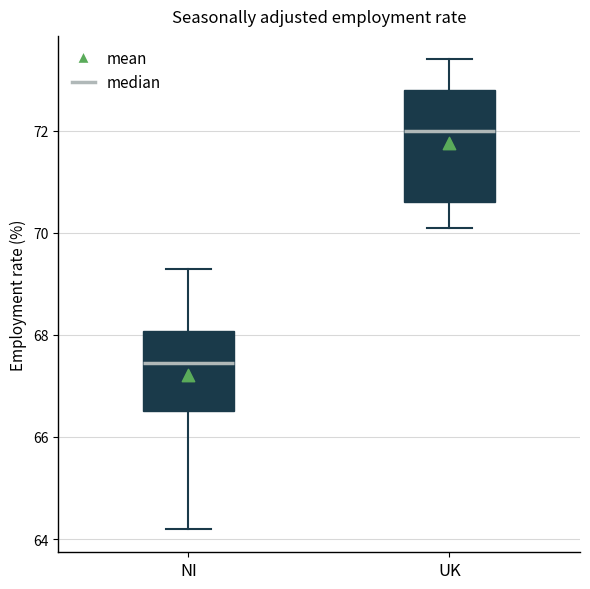

Reading left to right, read every box against the y-axis: the position of its median line, the range the box covers, and the ends of its whiskers. The values are not printed on the chart, so give them approximately, as read against the axis.

NI: median 67.4, box 66.6 to 68.0, whiskers 64.2 to 69.4
UK: median 72.0, box 70.6 to 72.8, whiskers 70.2 to 73.4